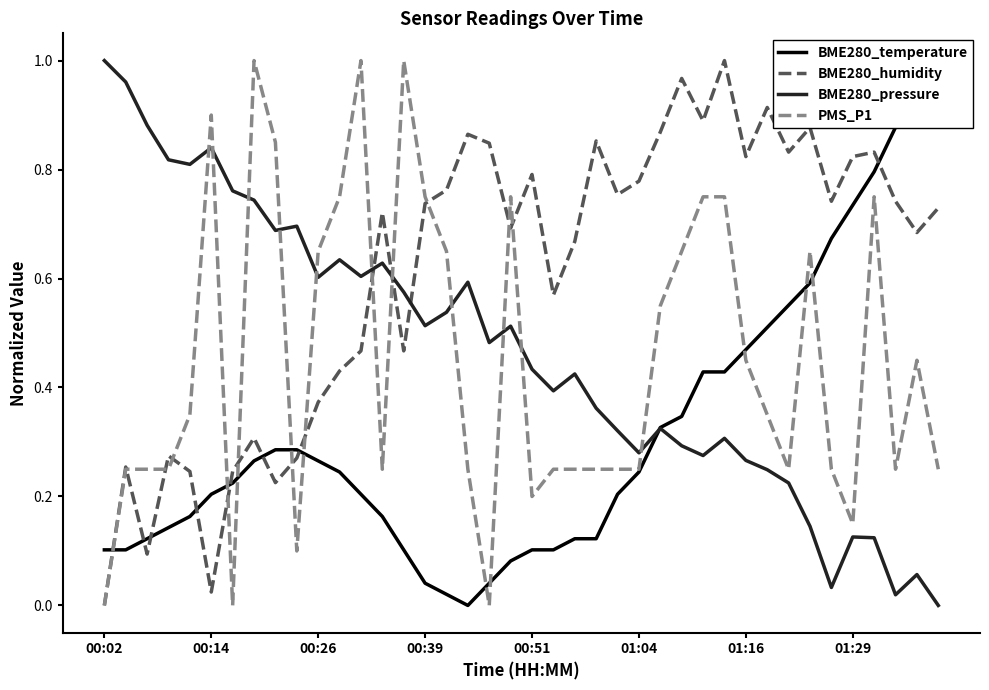

How many times do PMS_P1 and BME280_humidity cross each other?

12